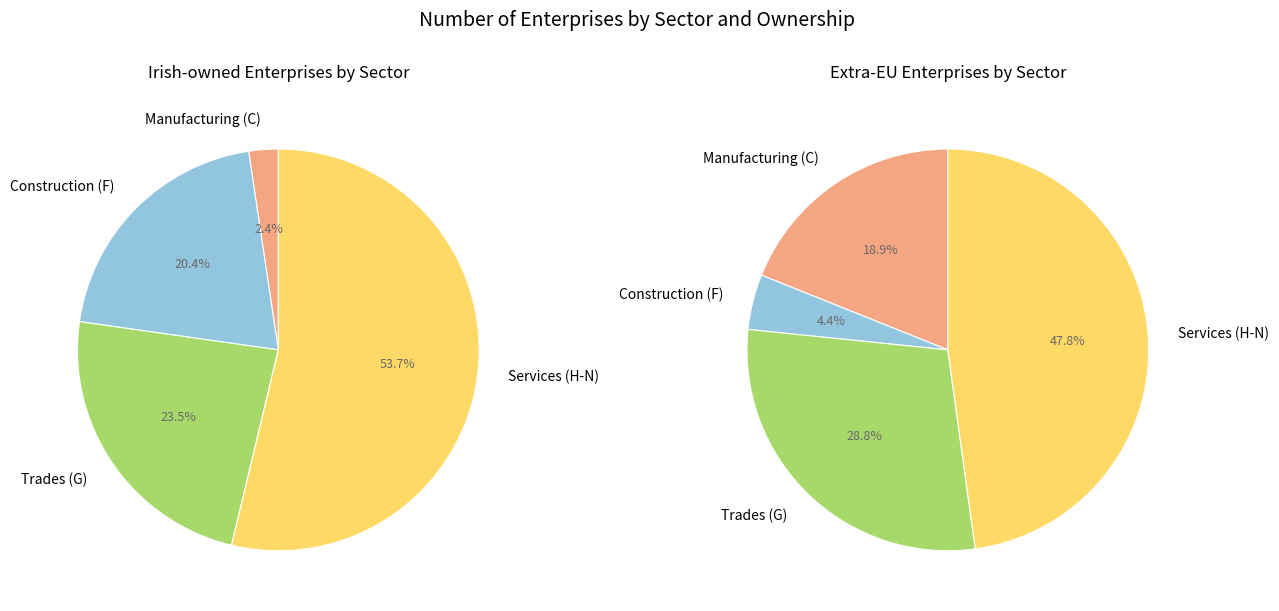

Does 1 Manufacturing (C) represent more than half of the total?

No